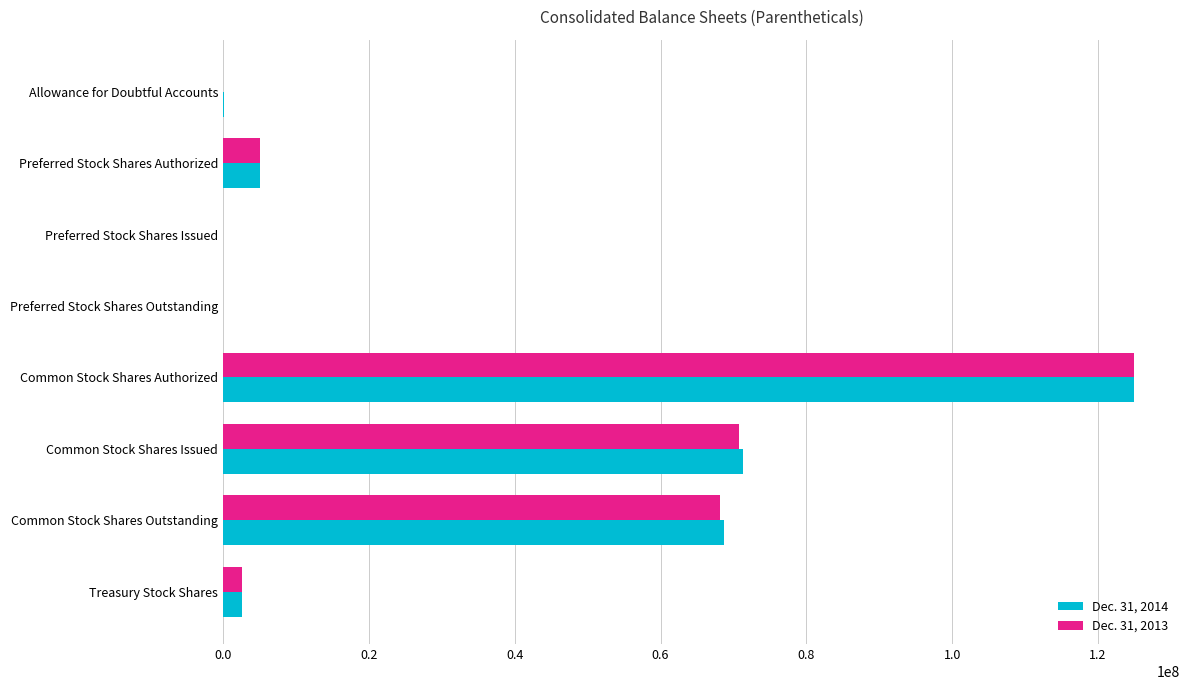

What is the greatest value displayed?

125000000